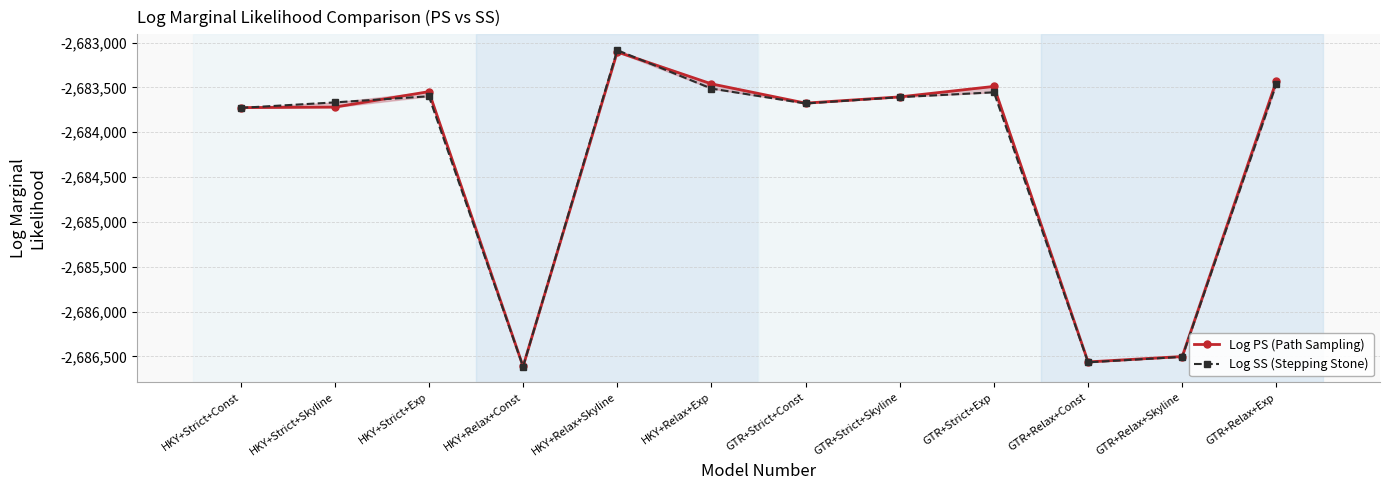

At which label does Log PS (Path Sampling) first exceed -2683605?

HKY+Strict+Exp